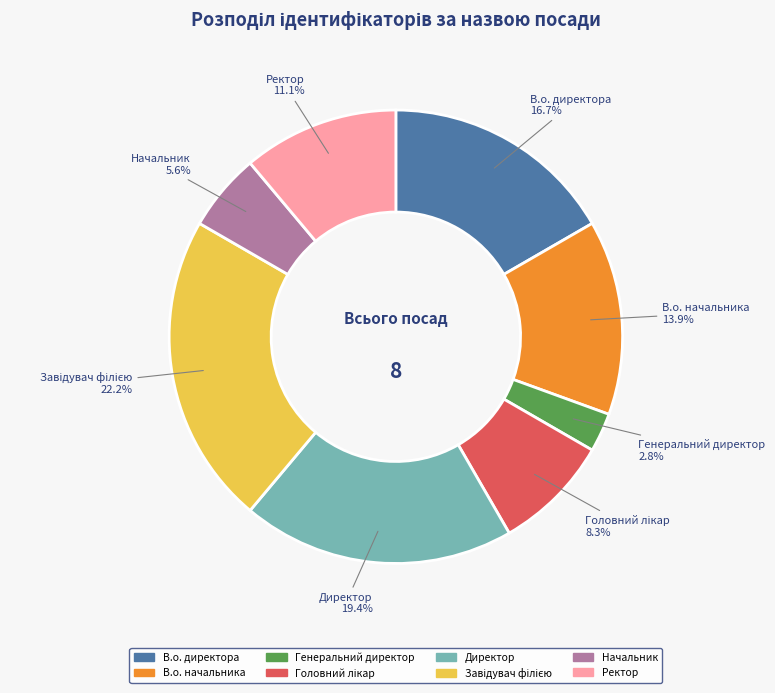

How many slices are in this pie chart?

8